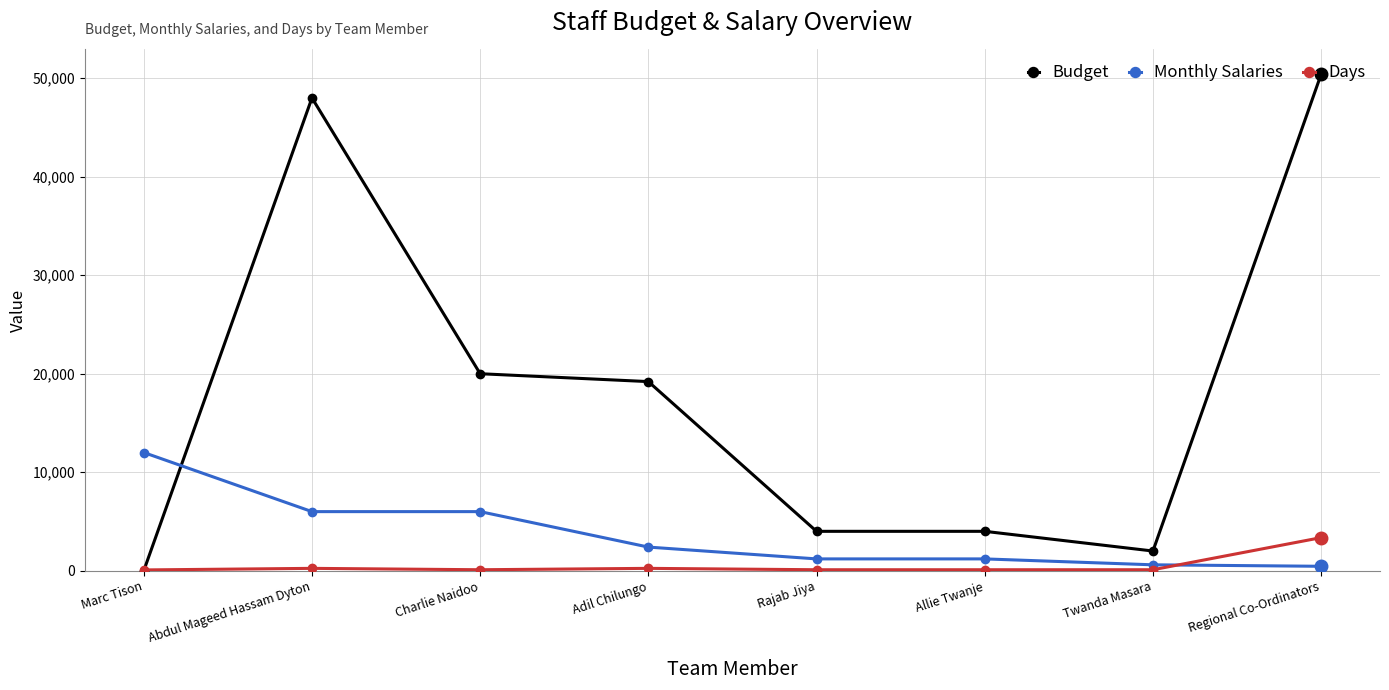

At how many categories does at least one series exceed 9234?

5